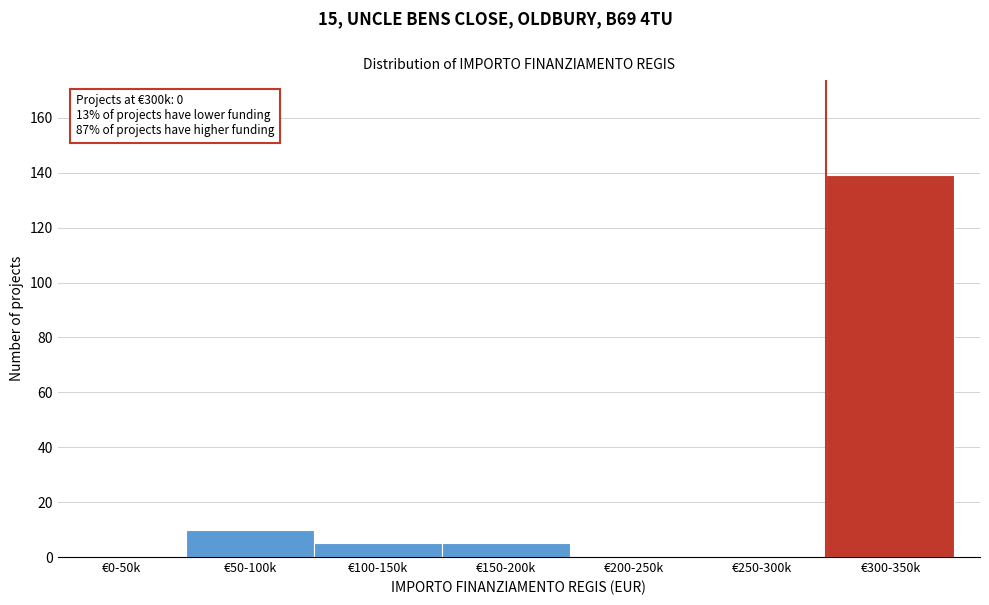

Reading left to right, transcribe all the data shown in this chart.

€0-50k=0	€50-100k=10	€100-150k=5	€150-200k=5	€200-250k=0	€250-300k=0	€300-350k=139